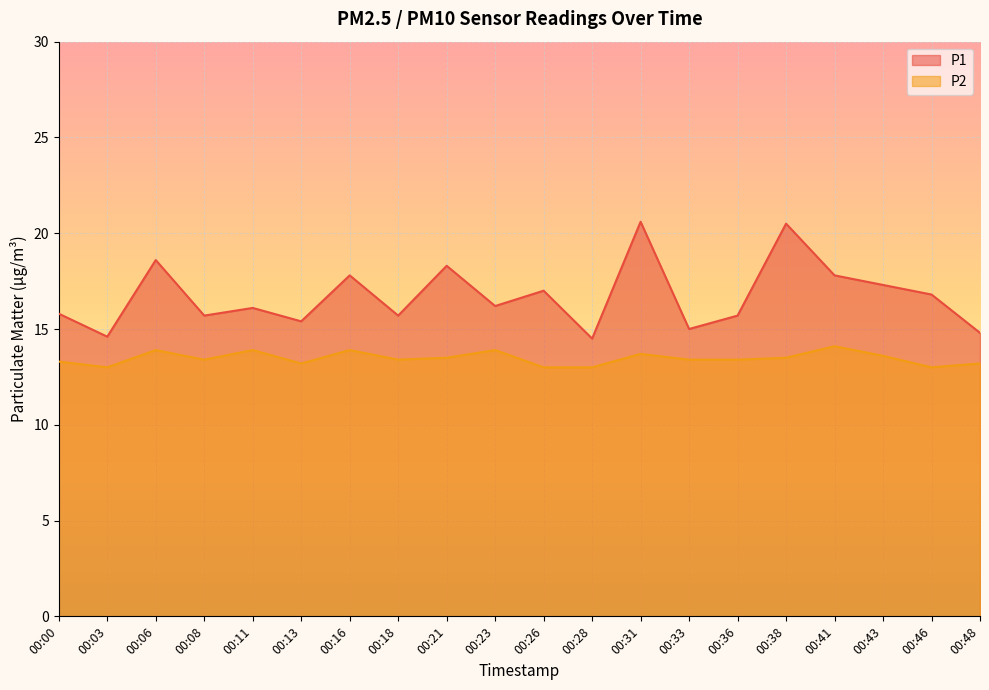

How many data points in P1 are above 16?

11